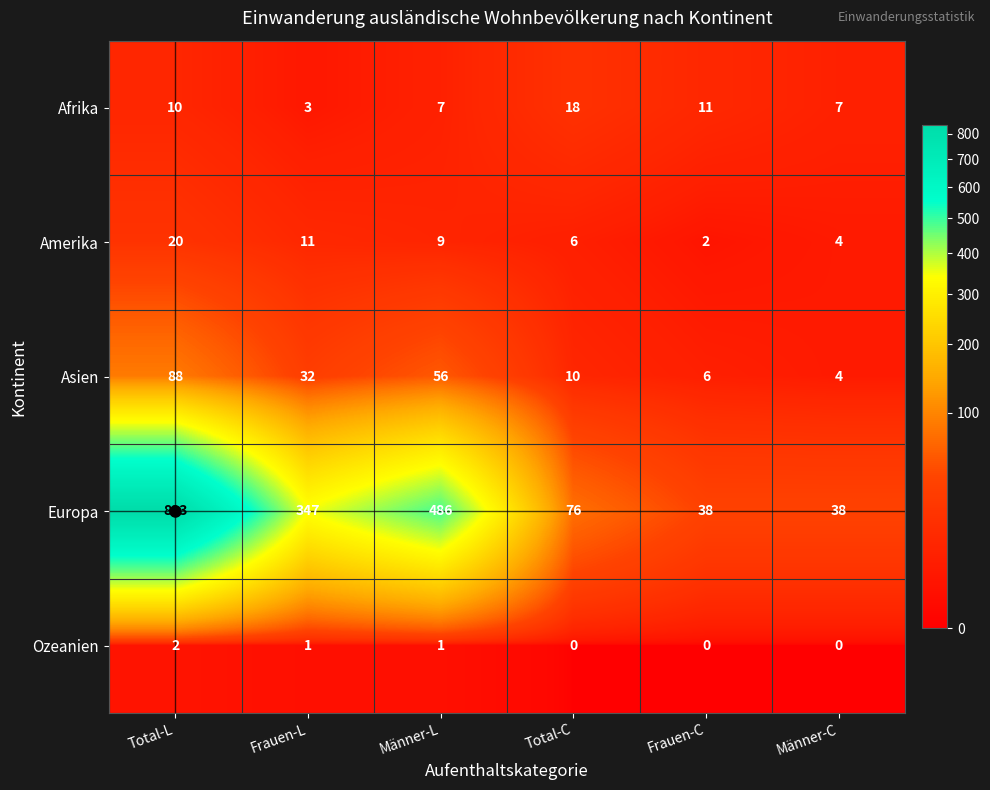

List the series in order of their peak value, lowest first.

Ozeanien, Afrika, Amerika, Asien, Europa